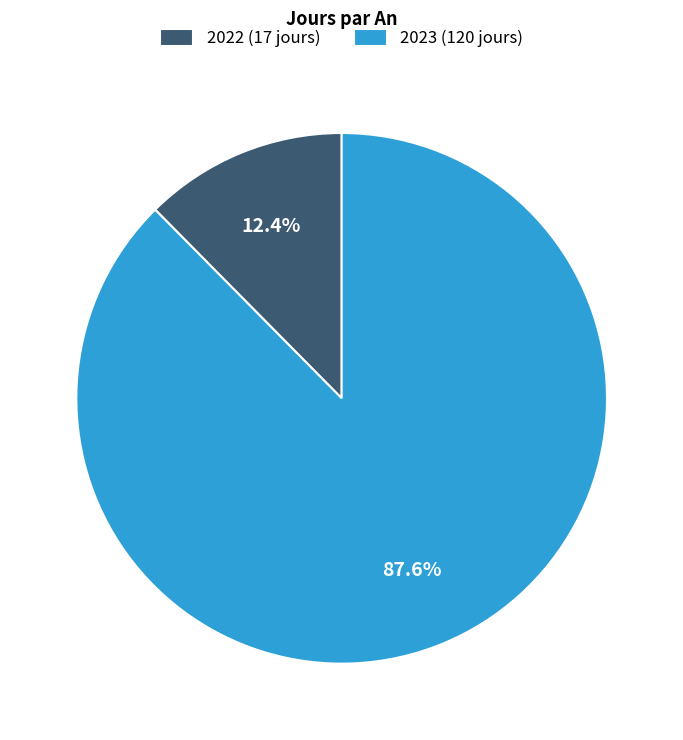

Does any single category account for the majority?

Yes